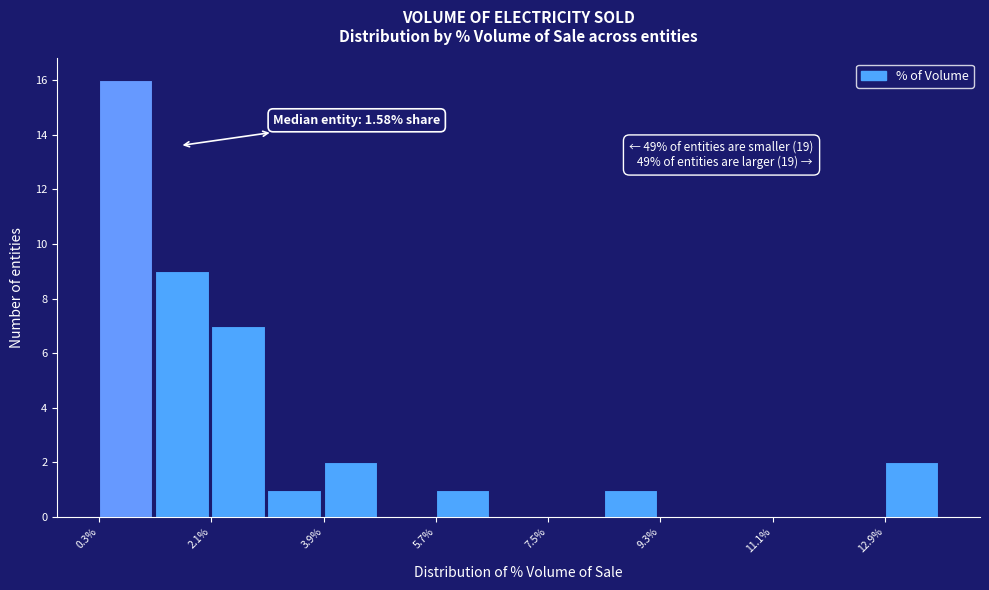

Over which range of the x-axis is the bar tallest?

0.2 to 1.2